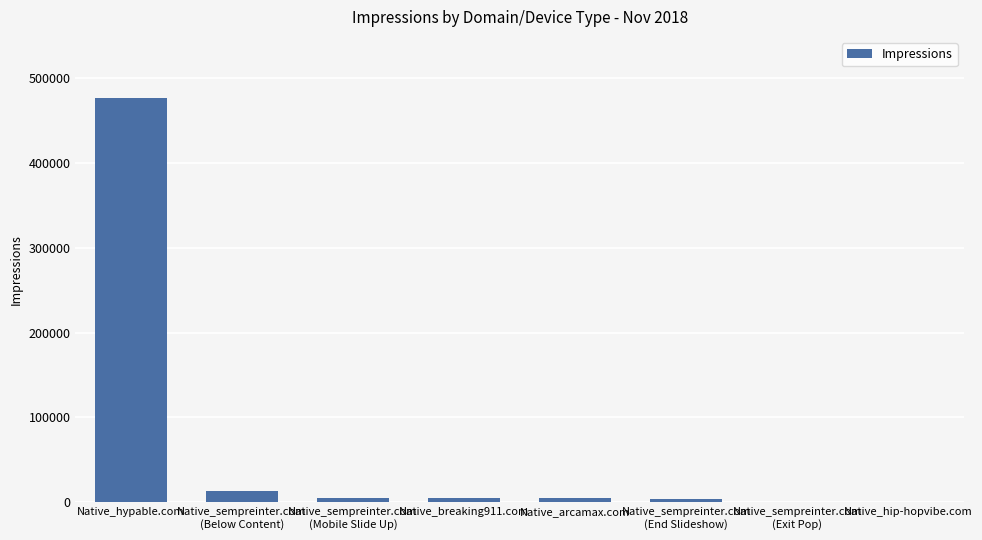

At which category does the chart reach its peak across all series?

Native_hypable.com